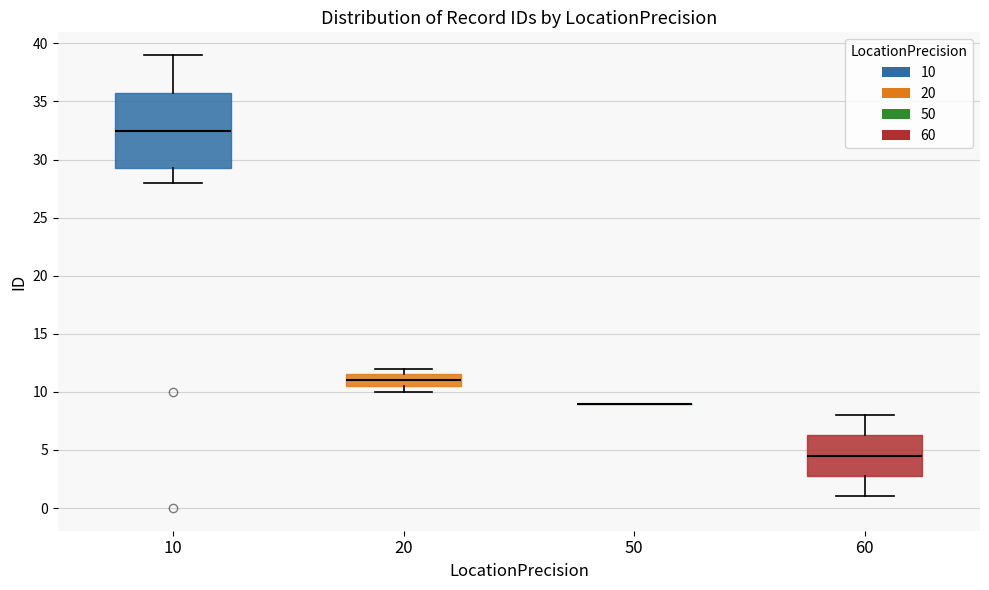

Where does the median line of the box at x = 60 sit on the y-axis? The values are not printed on the chart, so give them approximately, as read against the axis.

4.5